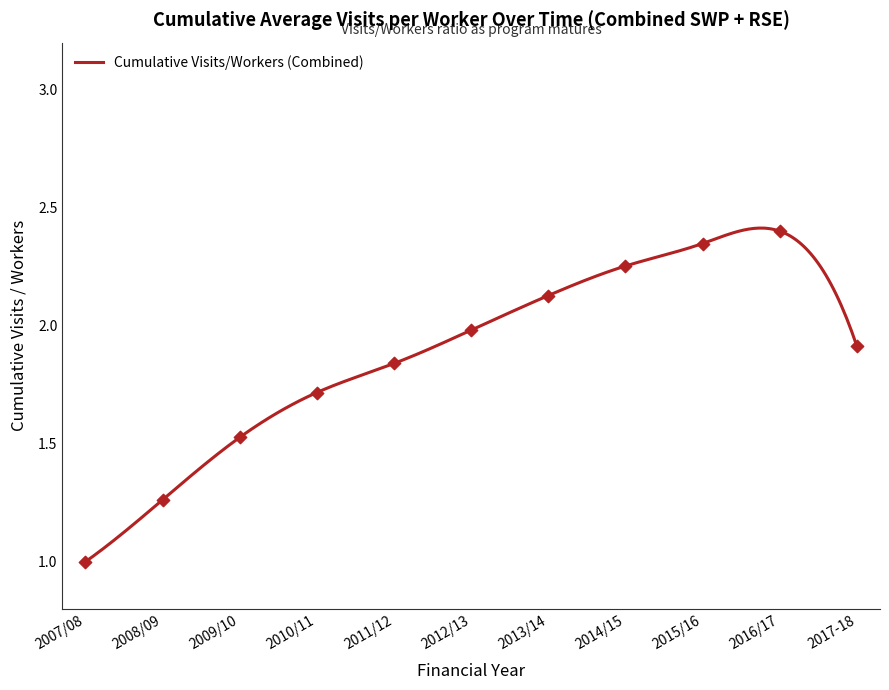

Approximately how many times larger is the value at 2009/10 compared to 2014/15?

0.7